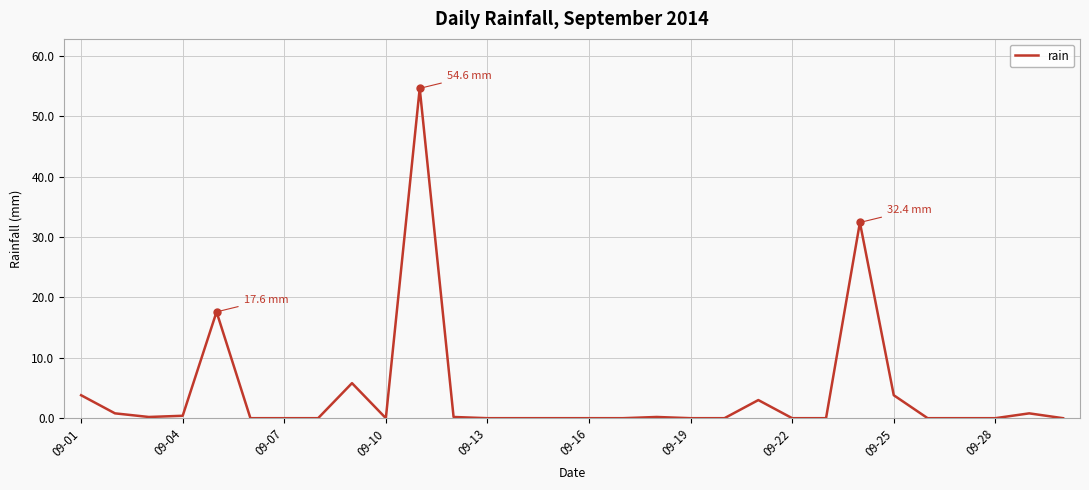

What is the maximum value shown in the chart?

54.6